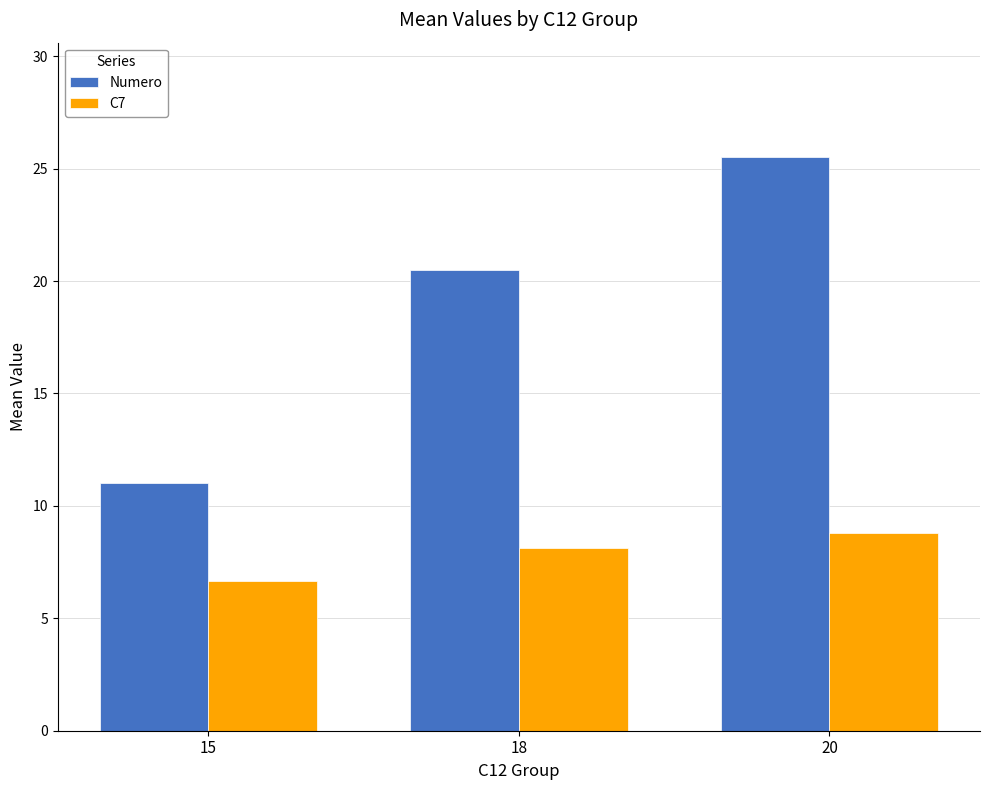

How many groups of bars are there?

3